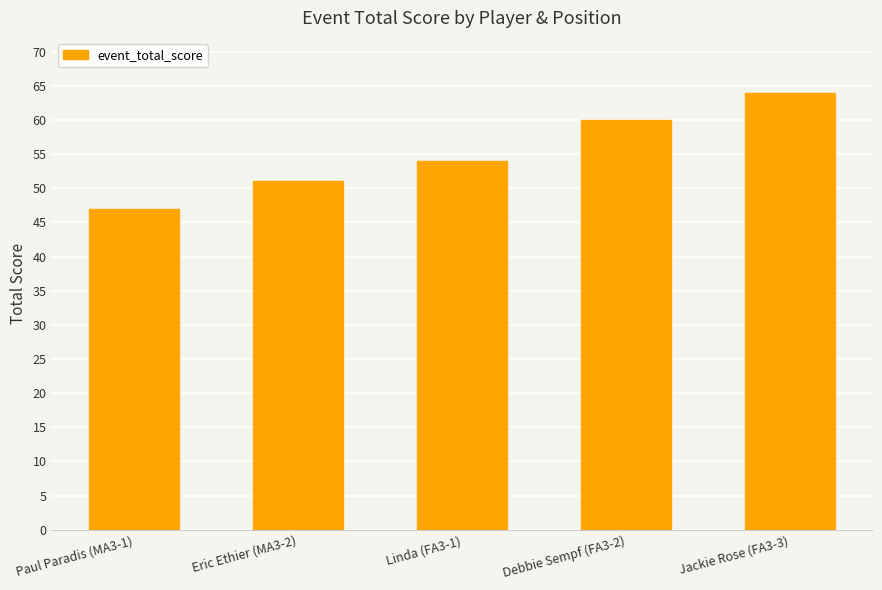

What position from the right is Eric Ethier (MA3-2)?

4